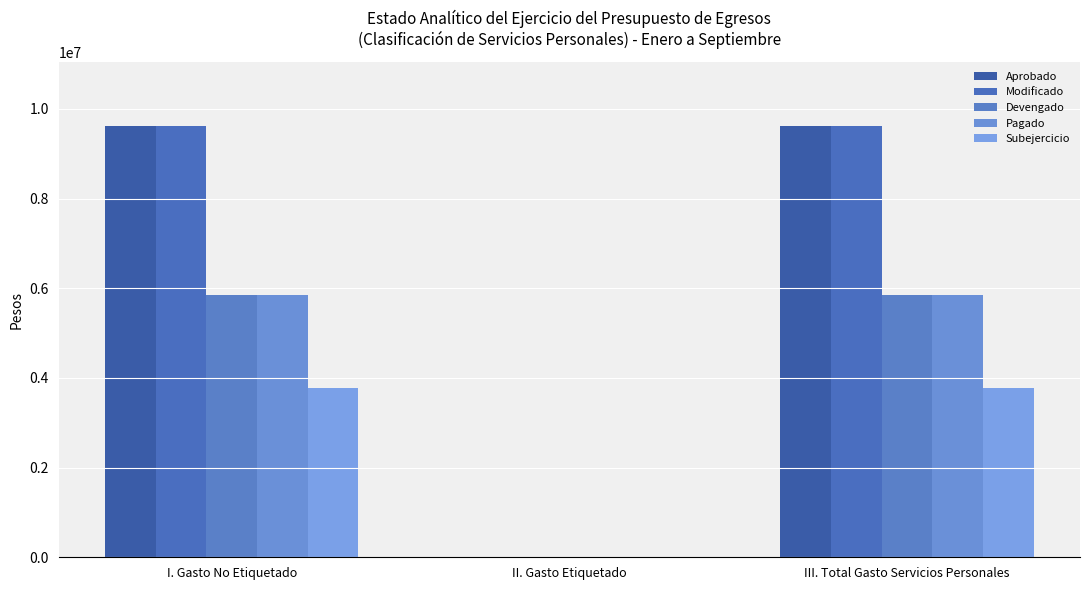

Are the bars grouped side by side (vs. stacked)?

Yes